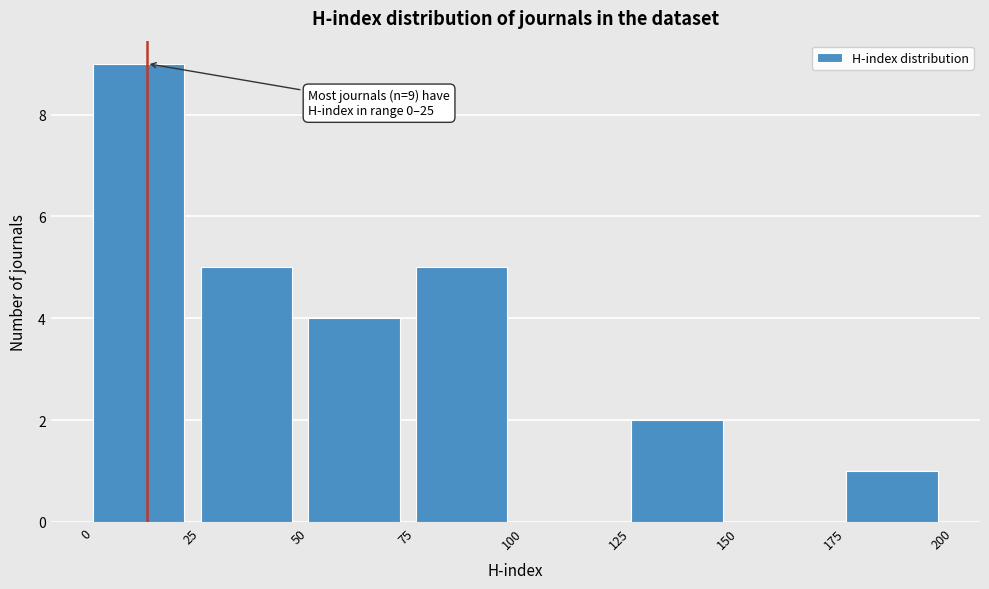

Over which range of the x-axis is the bar tallest?

0 to 25